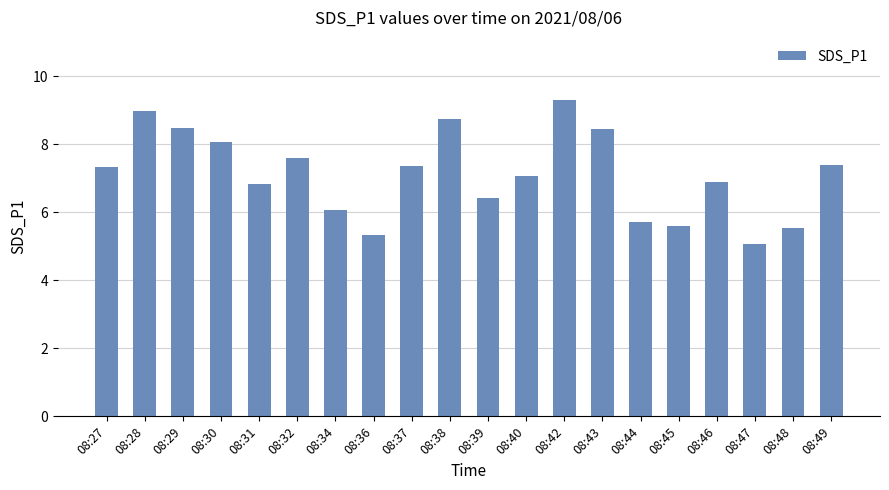

What is the value of the 7th bar from the left?

6.1